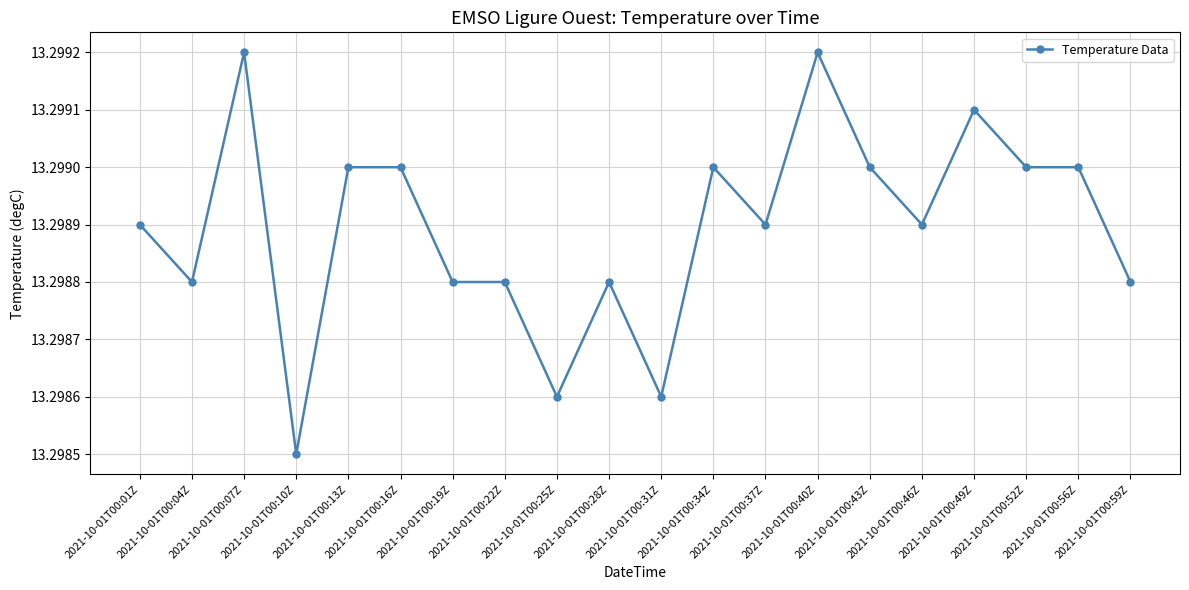

What is the sum of all values?

266.0